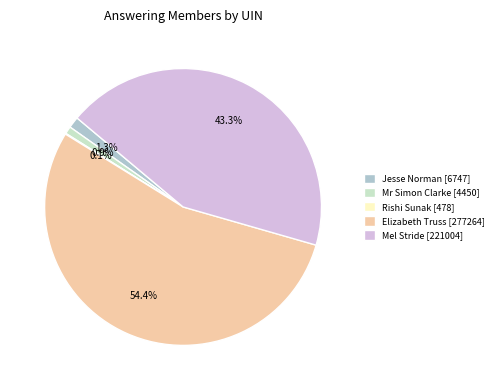

Which category has the biggest portion of the pie?

Elizabeth Truss [277264]